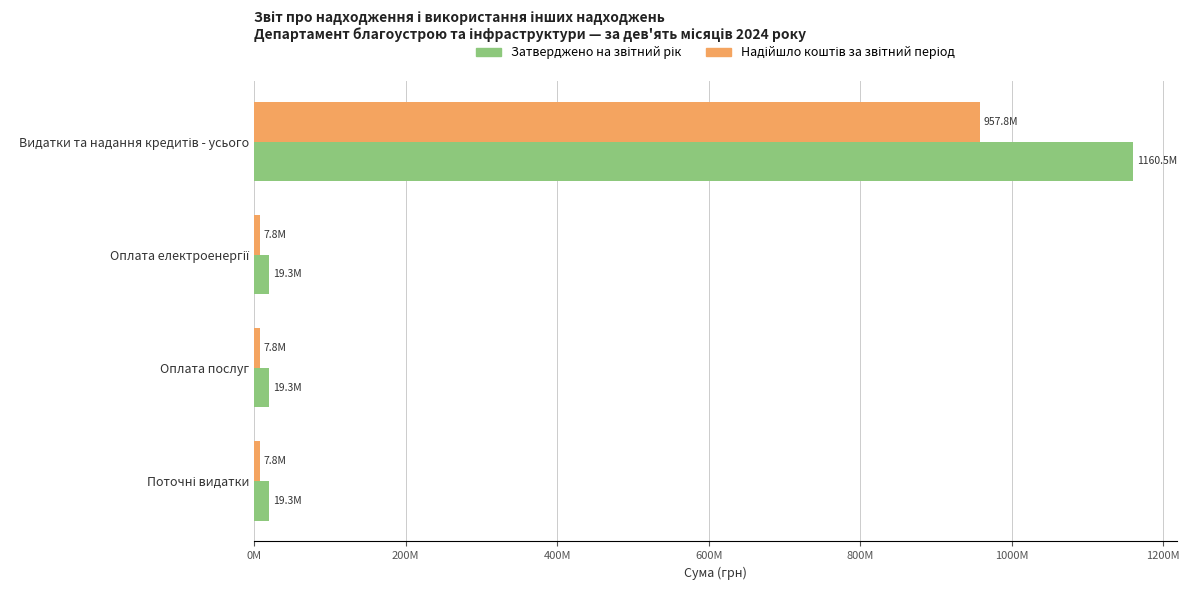

How many values in the Затверджено на звітний рік series exceed 19257900?

1